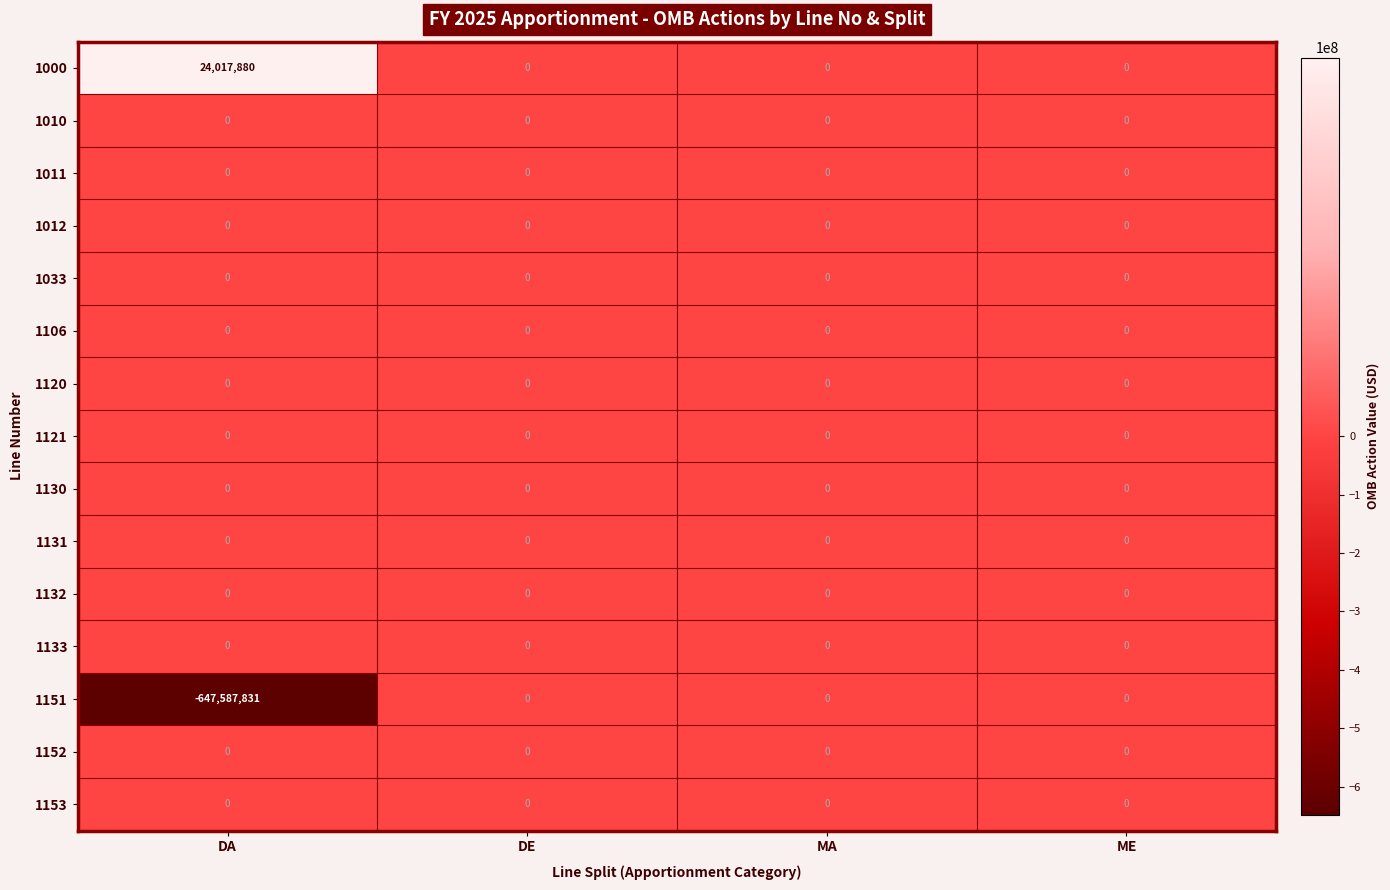

Which series has the largest total across all categories?

1000